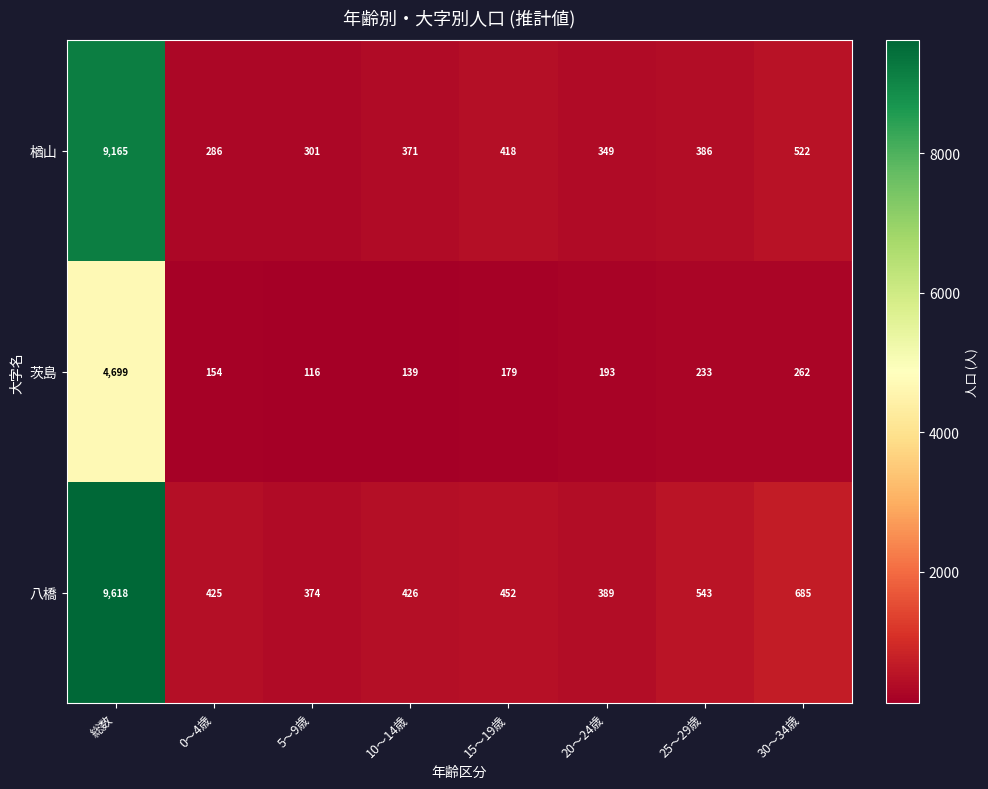

Where is 八橋 nearest to the value 4996?

30～34歳